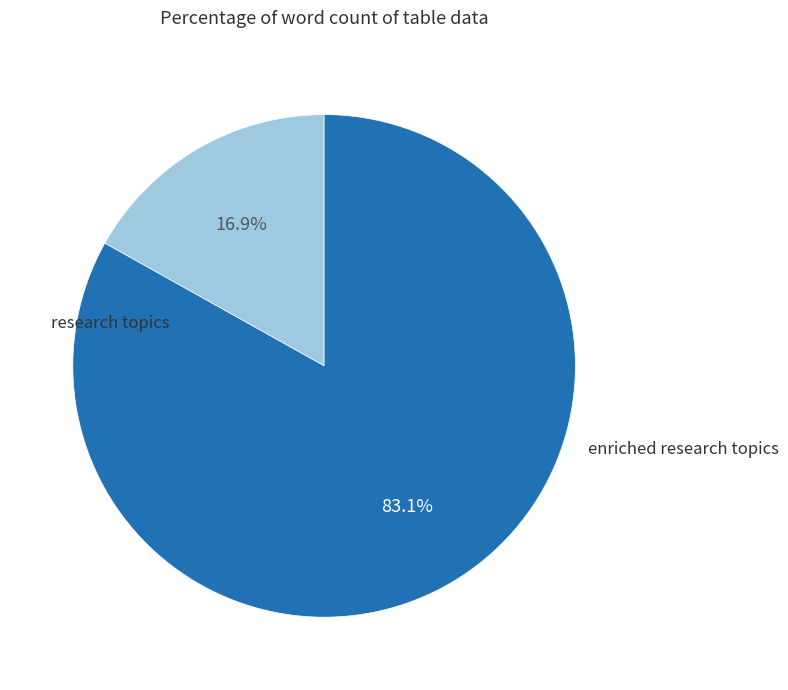

How many segments does this pie chart have?

2